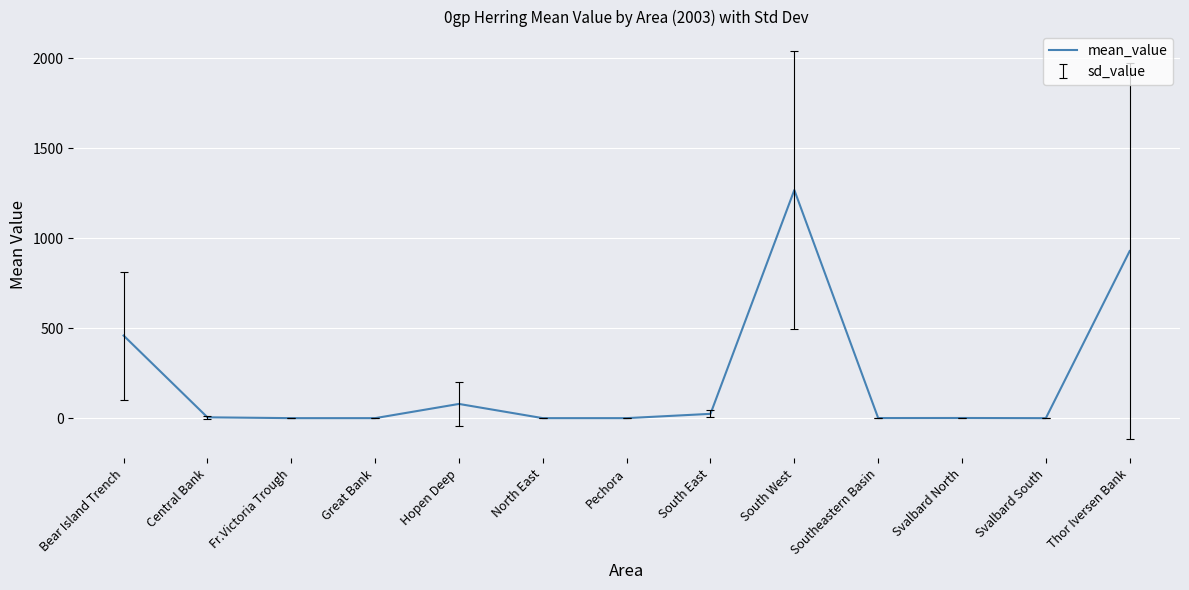

Does the chart display data point markers on the line(s)?

No